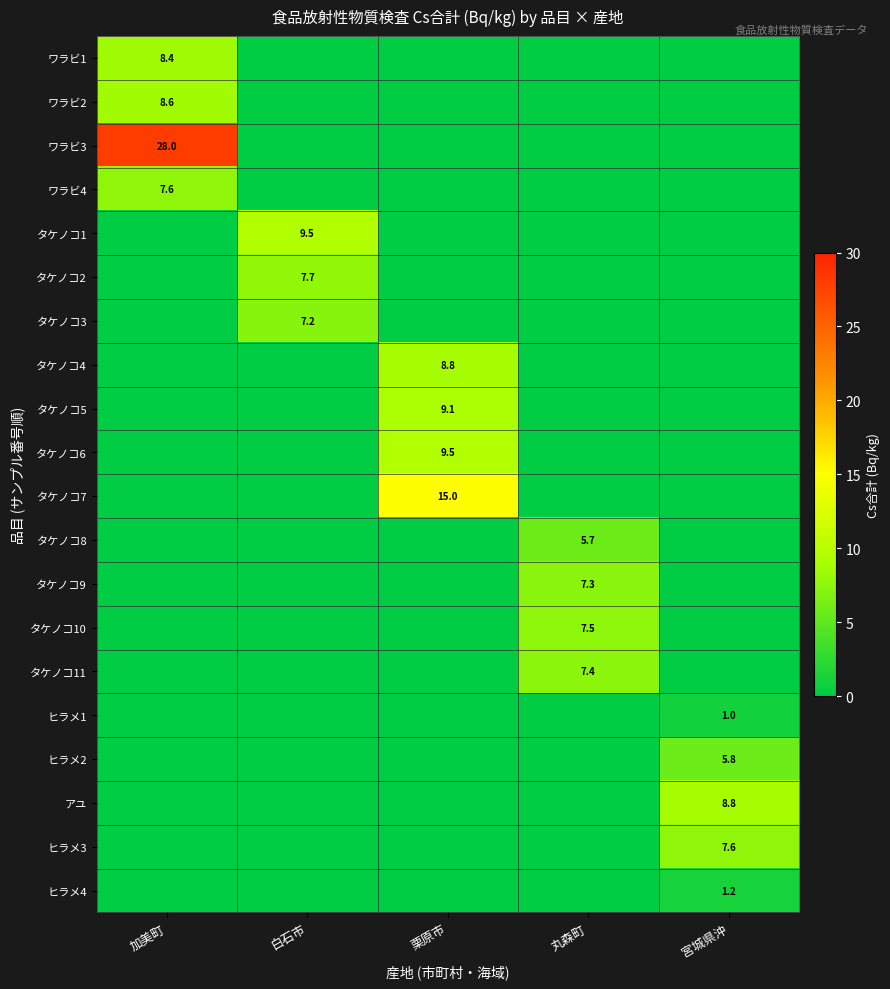

The value of タケノコ8 at 丸森町 is 9.8. True or false?

False